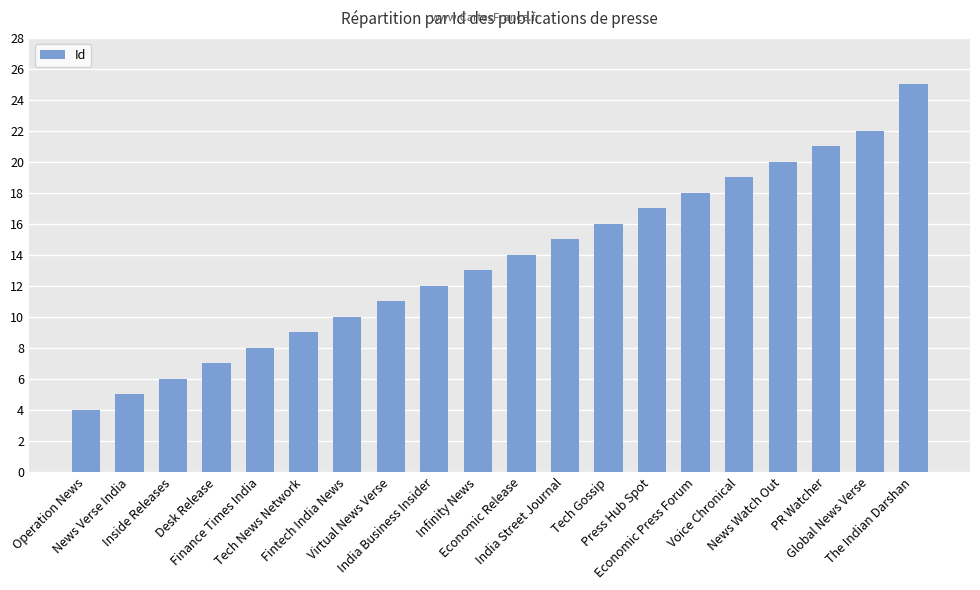

Which category has the lowest value across all series?

Operation News